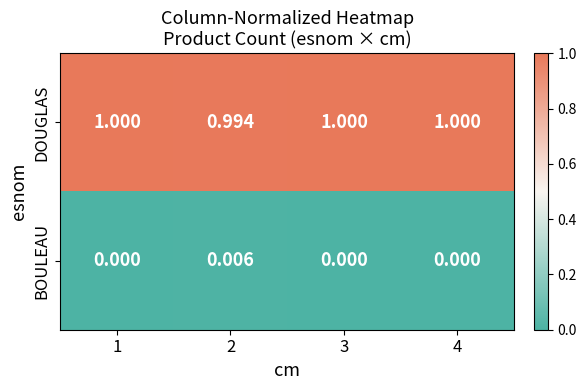

List the series in order of their peak value, lowest first.

BOULEAU, DOUGLAS